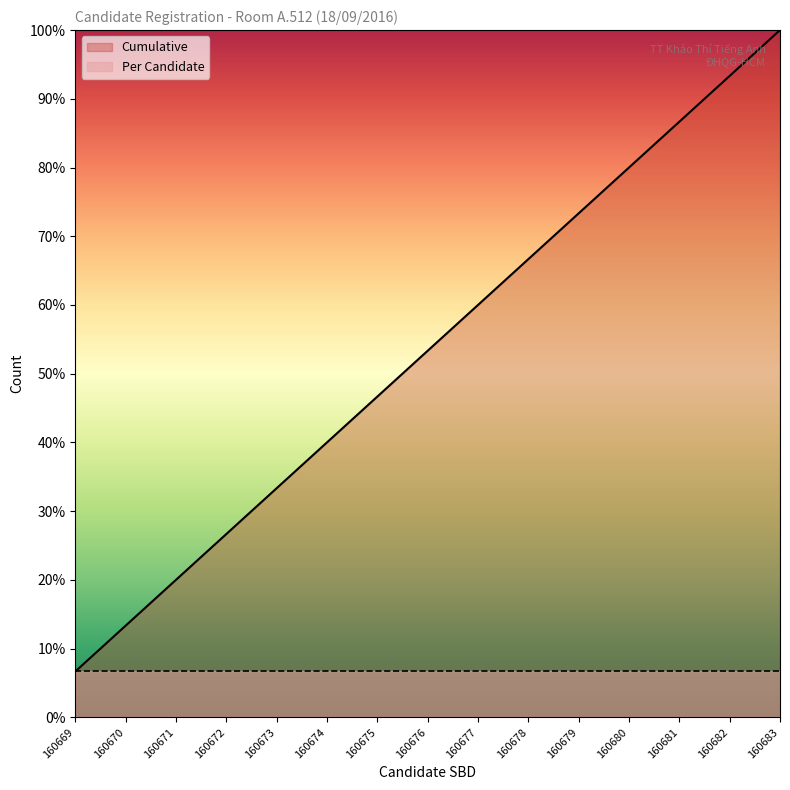

The value at 160674 is 40.0. True or false?

True